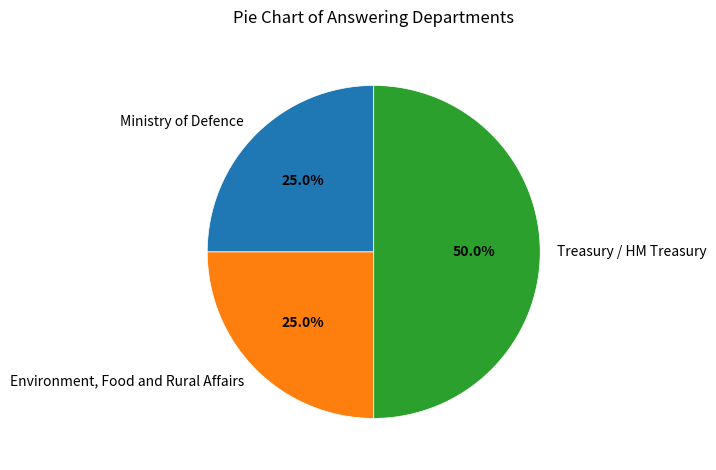

Does Ministry of Defence represent more than half of the total?

No